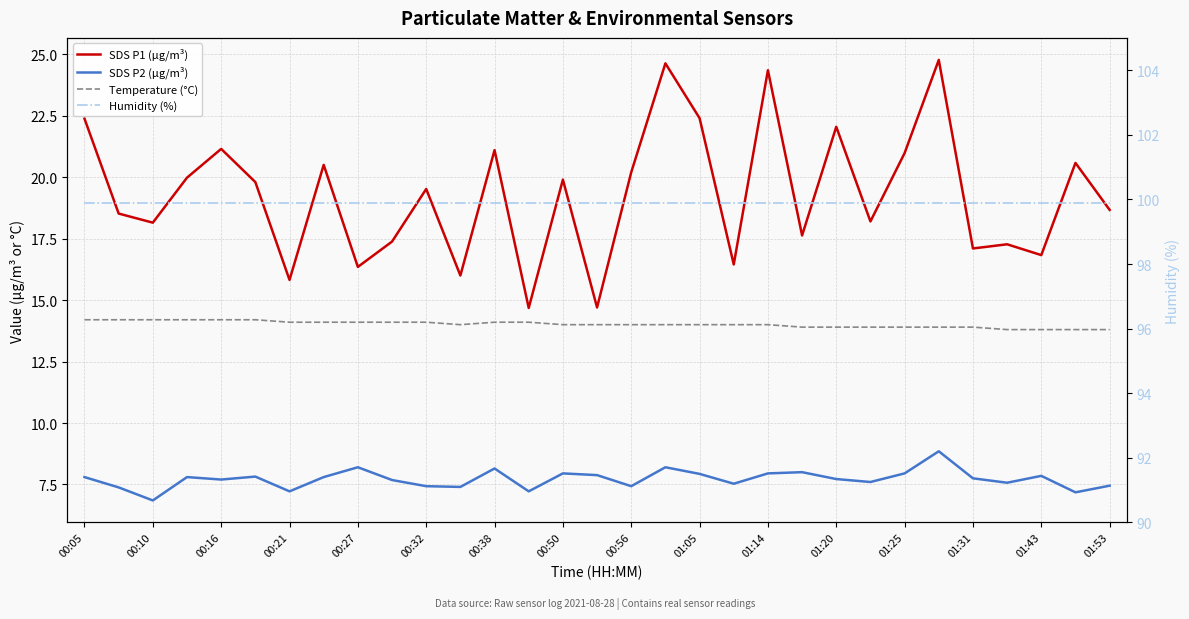

What position from the left is 01:31?

14